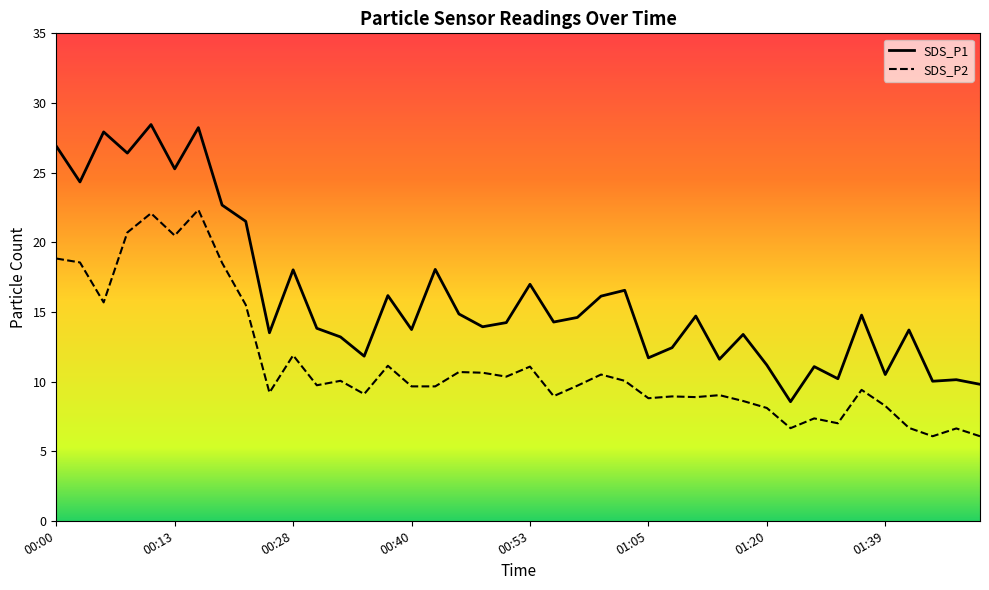

Reading left to right, what are all the values shown in this chart?

SDS_P1: 00:00=26.9	00:02=24.3	00:05=27.9	00:07=26.4	00:10=28.4	00:13=25.3	00:15=28.2	00:18=22.7	00:23=21.5	00:26=13.5	00:28=18.0	00:31=13.8	00:33=13.2	00:36=11.8	00:38=16.2	00:40=13.7	00:43=18.1	00:45=14.8	00:48=13.9	00:50=14.2	00:53=17.0	00:55=14.3	00:57=14.6	01:00=16.1	01:02=16.6	01:05=11.7	01:07=12.4	01:10=14.7	01:13=11.6	01:18=13.4	01:20=11.2	01:25=8.6	01:28=11.1	01:31=10.2	01:36=14.8	01:39=10.5	01:44=13.7	01:49=10.0	01:52=10.1	01:54=9.8
SDS_P2: 00:00=18.8	00:02=18.6	00:05=15.7	00:07=20.7	00:10=22.1	00:13=20.5	00:15=22.3	00:18=18.5	00:23=15.5	00:26=9.2	00:28=11.9	00:31=9.7	00:33=10.1	00:36=9.1	00:38=11.1	00:40=9.7	00:43=9.7	00:45=10.7	00:48=10.6	00:50=10.3	00:53=11.1	00:55=8.9	00:57=9.7	01:00=10.5	01:02=10.1	01:05=8.8	01:07=8.9	01:10=8.9	01:13=9.0	01:18=8.6	01:20=8.1	01:25=6.7	01:28=7.3	01:31=7.0	01:36=9.4	01:39=8.2	01:44=6.7	01:49=6.1	01:52=6.6	01:54=6.1